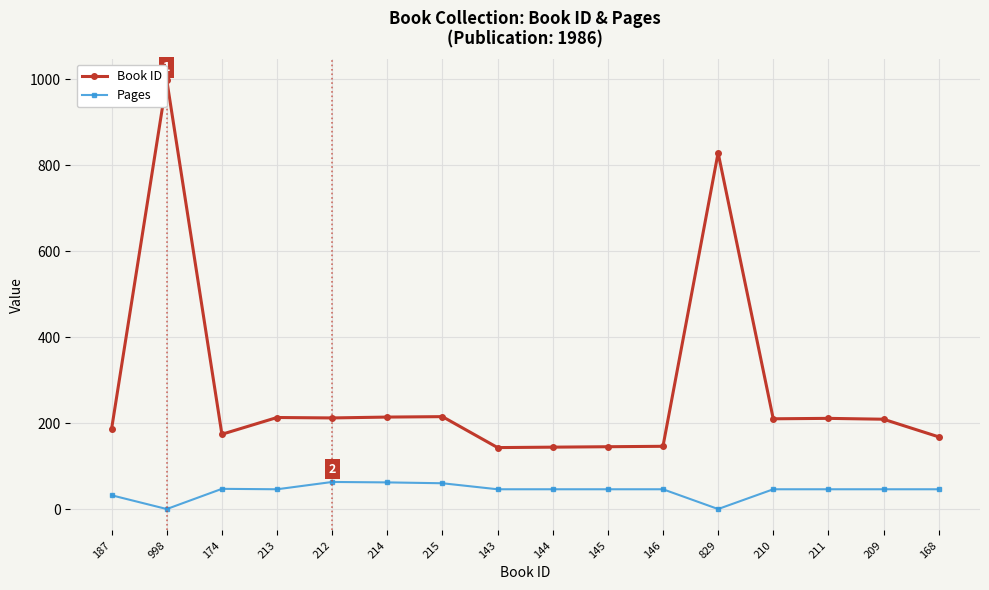

Is the value of Pages at 209 greater than the value of Book ID at 210?

No